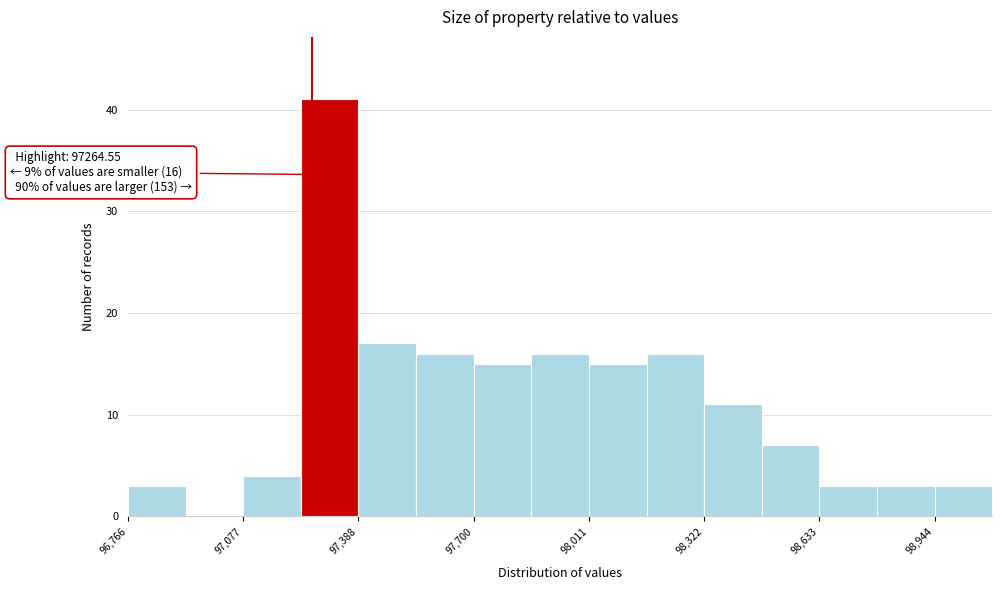

Read against the x-axis, roughly where is the centre of the tallest bar?

97300